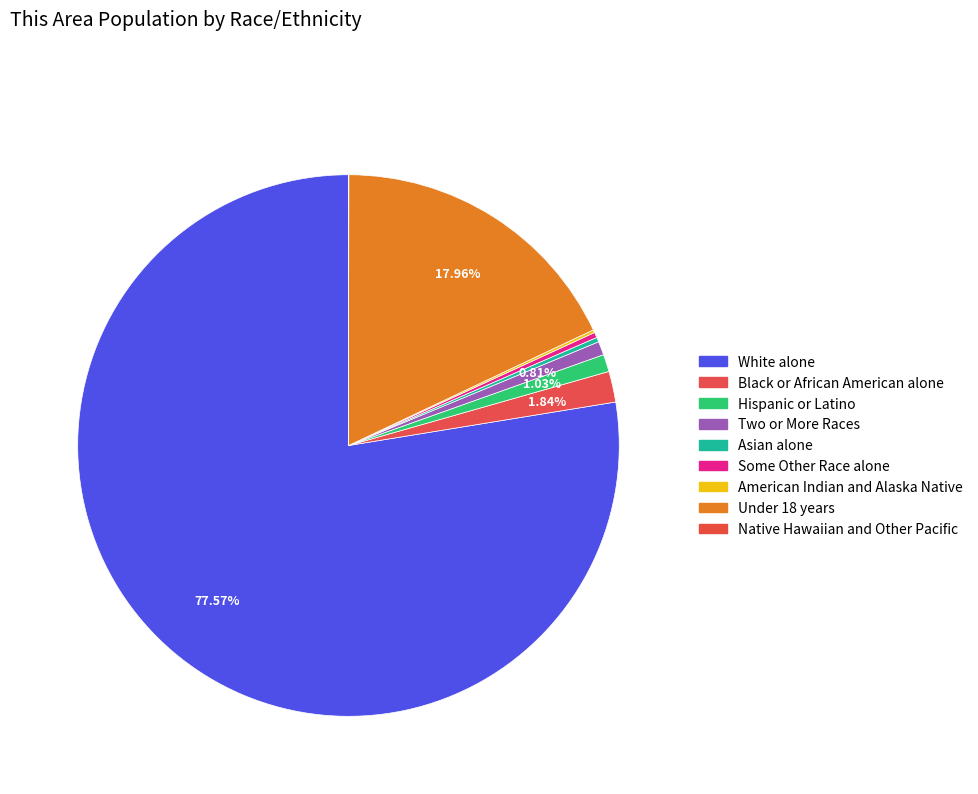

Is it true that Asian alone is 0% of the pie?

True